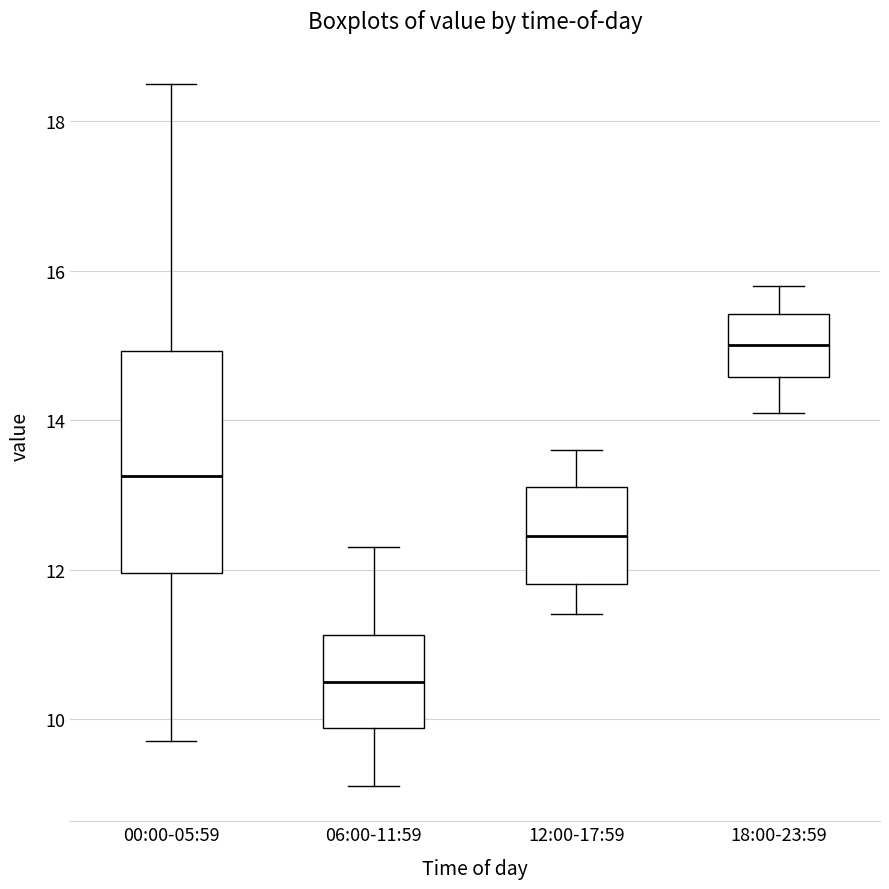

Comparing the boxes themselves (not the whiskers), which one is the tallest?

00:00-05:59